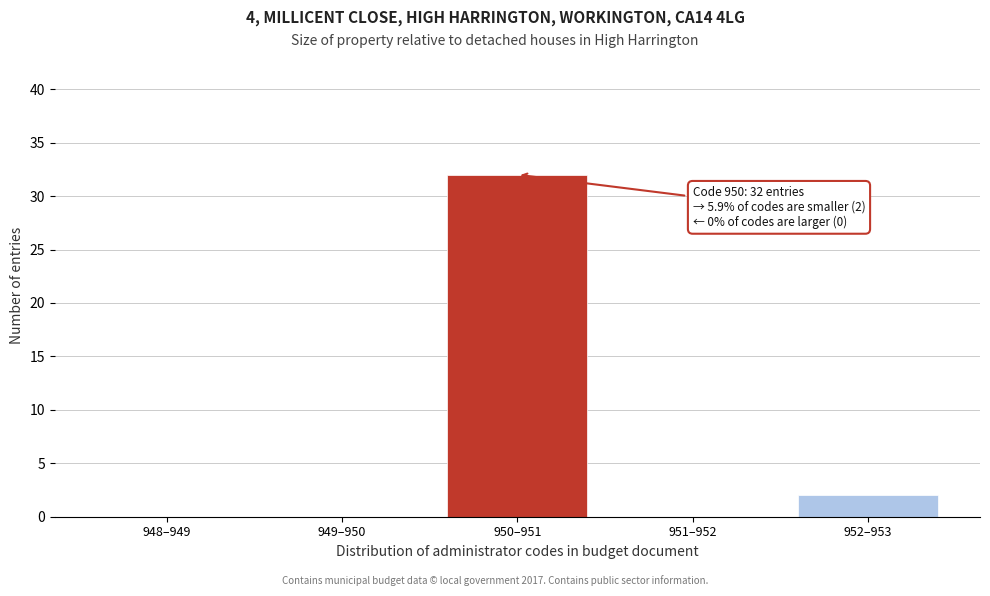

Reading left to right, what are all the values shown in this chart?

948–949=0	949–950=0	950–951=32	951–952=0	952–953=2